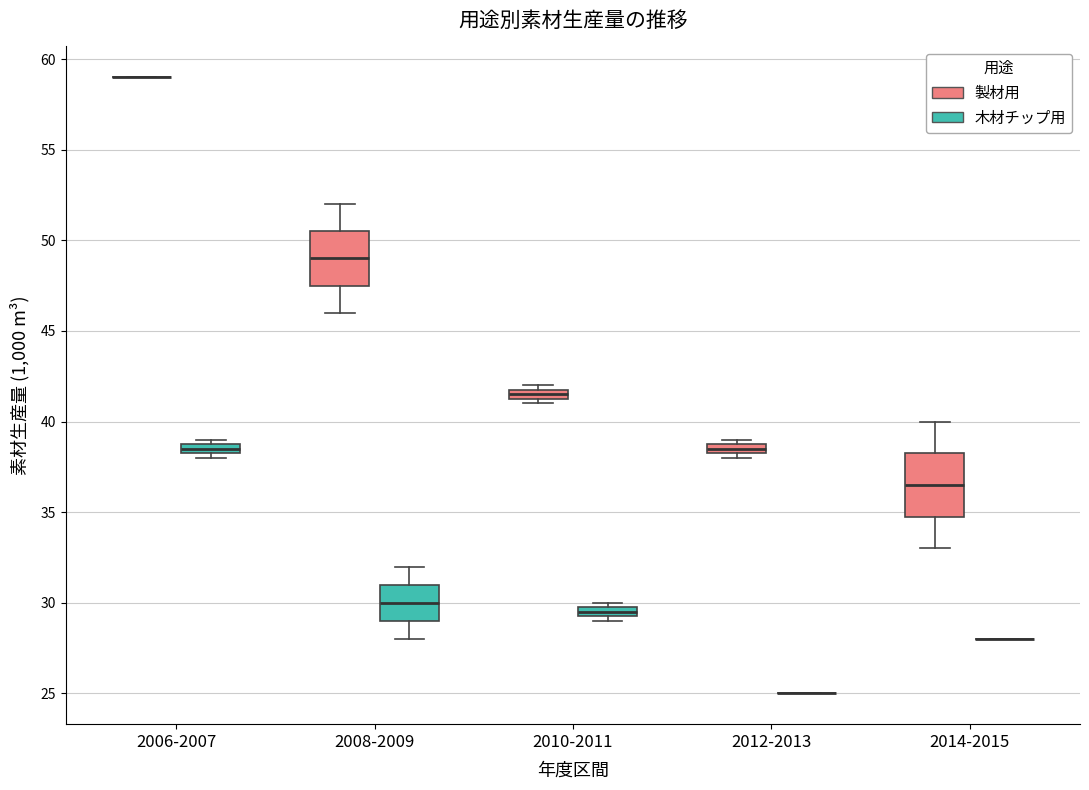

Where is the lower edge of the box for 2010-2011 (木材チップ用) on the y-axis? The values are not printed on the chart, so give them approximately, as read against the axis.

29.5